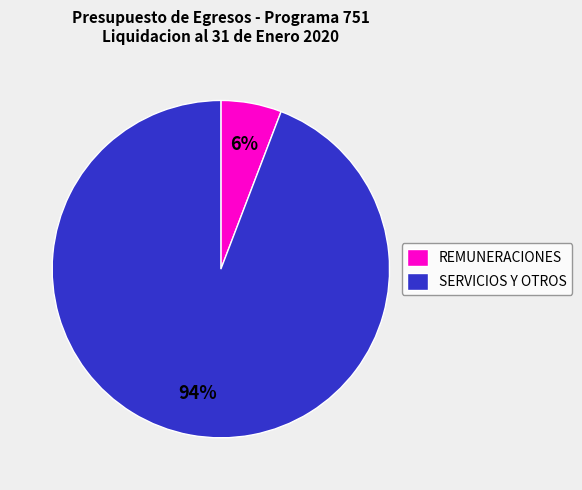

Is the sum of REMUNERACIONES and SERVICIOS Y OTROS greater than half?

Yes